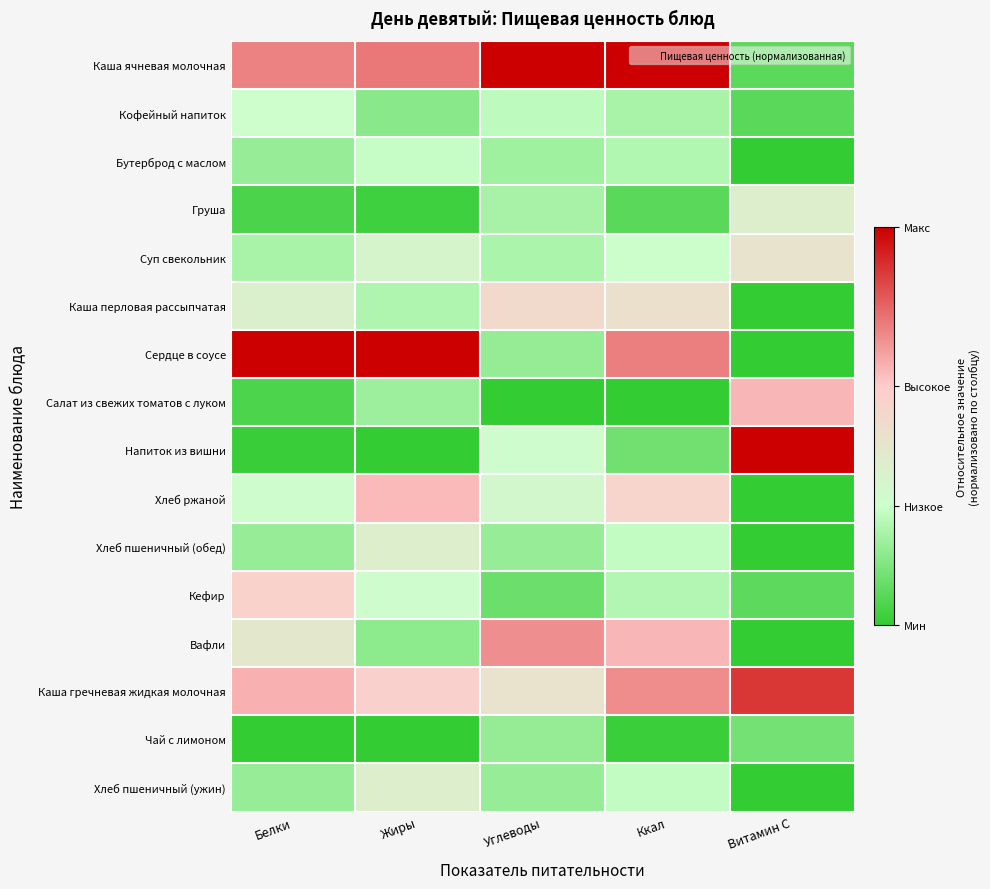

What is the greatest value displayed?

1.0